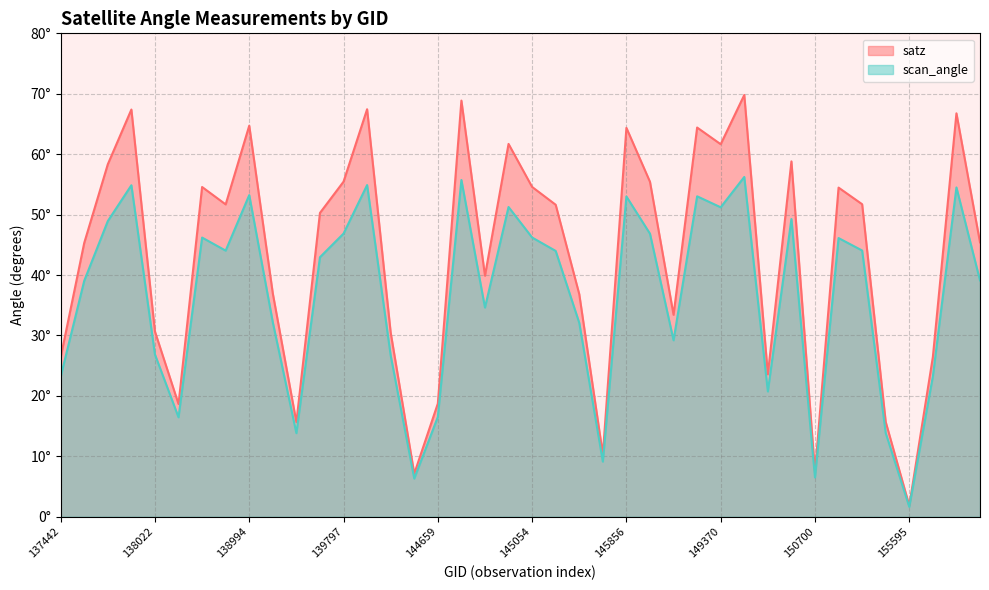

The value of scan_angle at 145266 is 32.1. True or false?

True